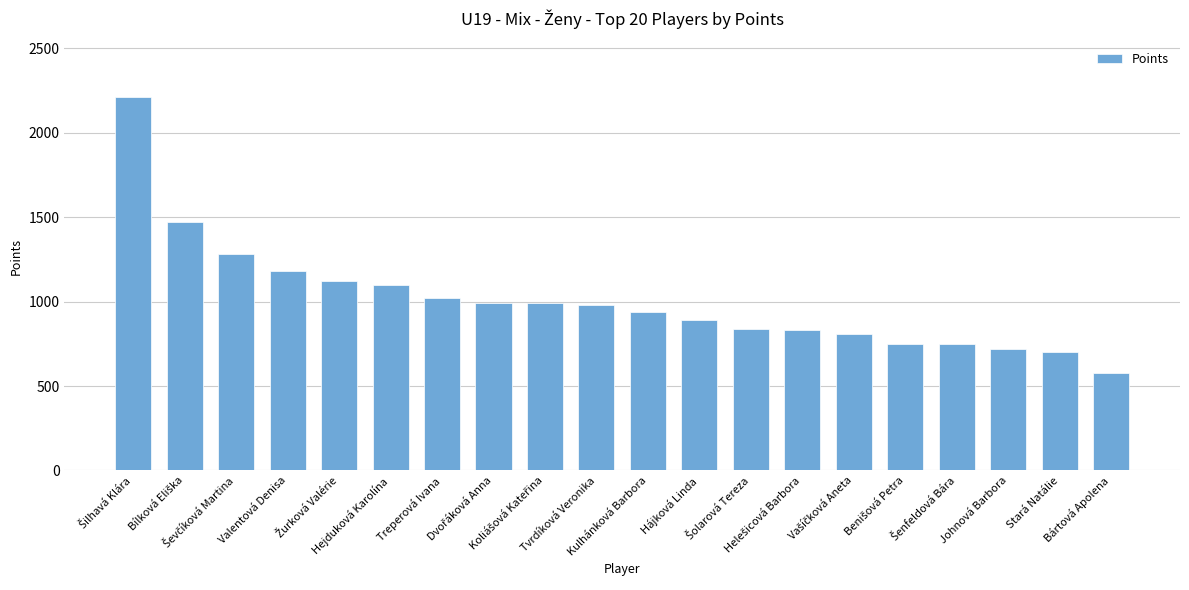

Does the chart contain stacked bars?

No